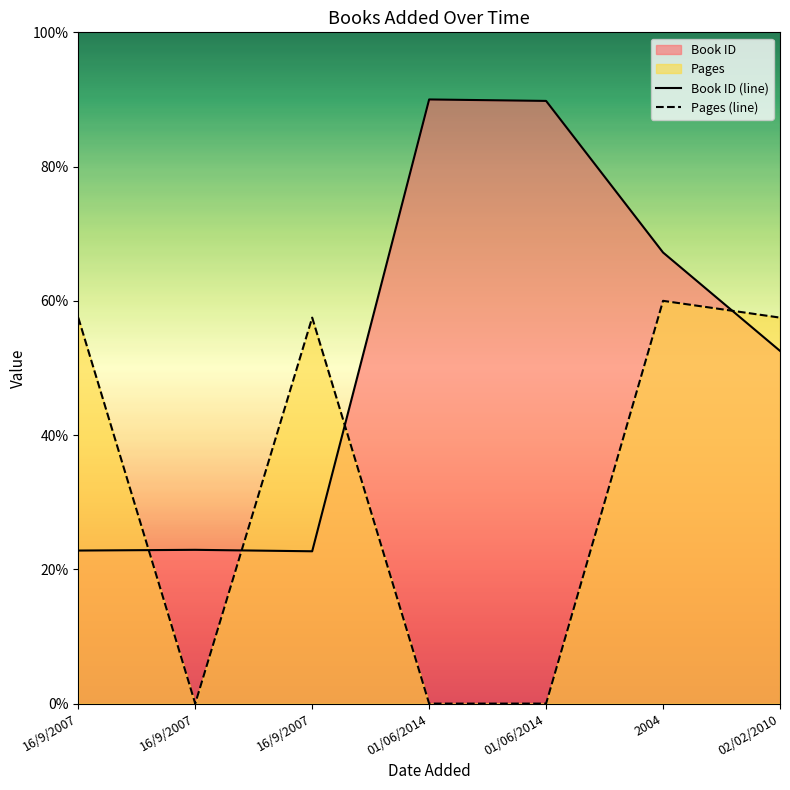

How many lines are shown in the chart?

2